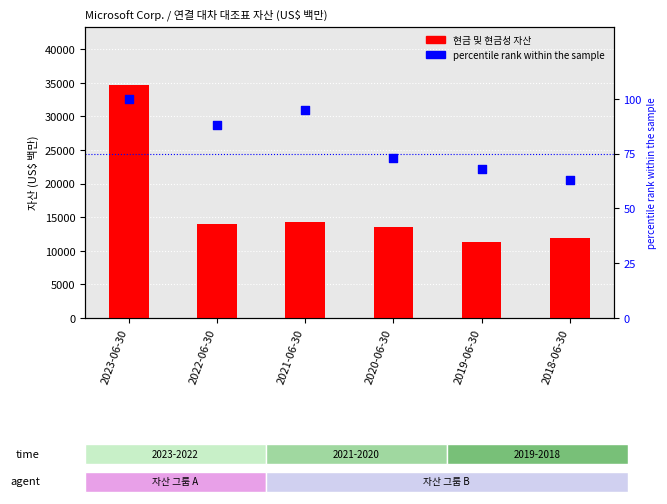

What are all the series names shown in the legend?

현금 및 현금성 자산, percentile rank within the sample